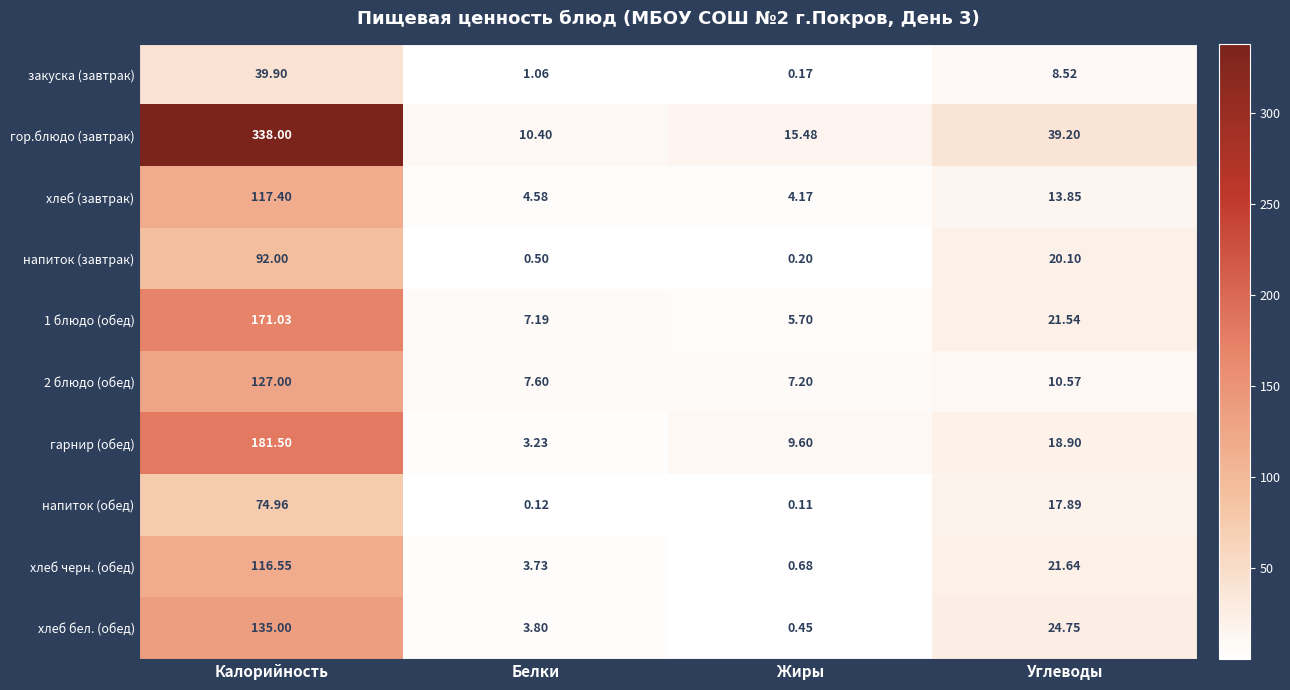

Which category has the lowest value across all series?

Жиры